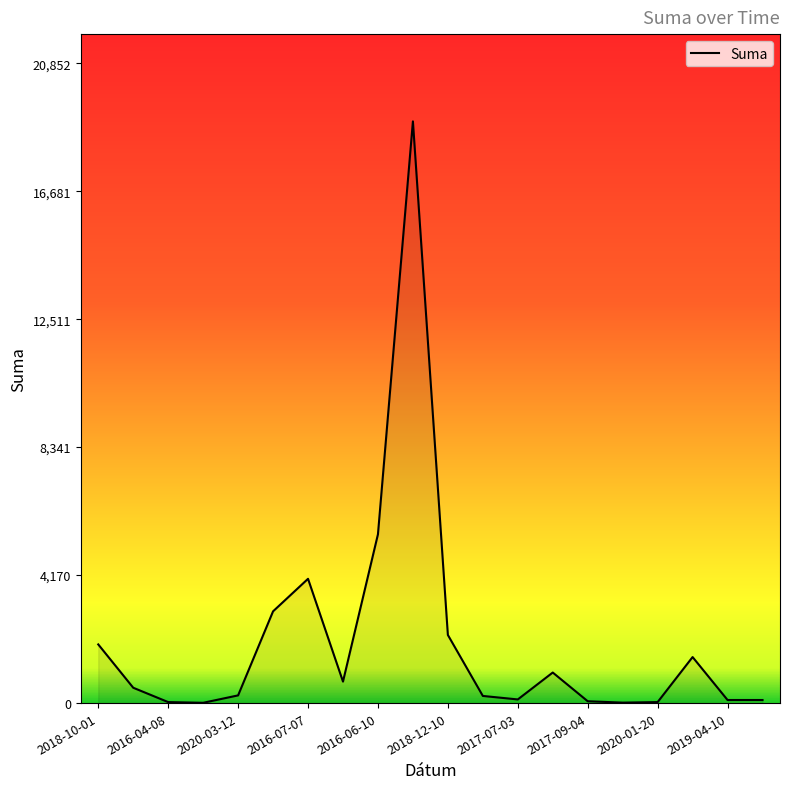

Does the chart have visible grid lines?

No